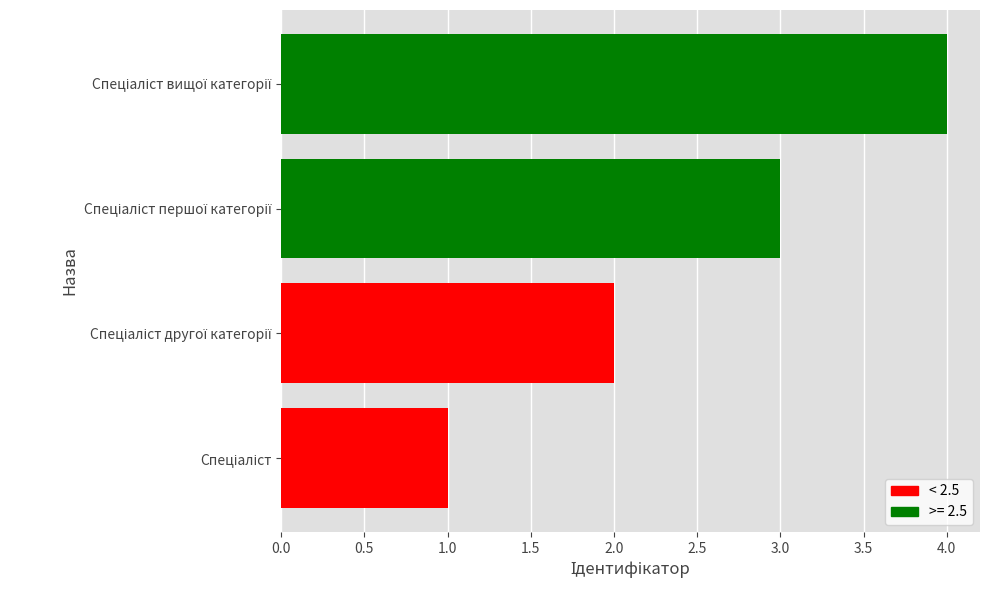

What is the sum of all values?

10